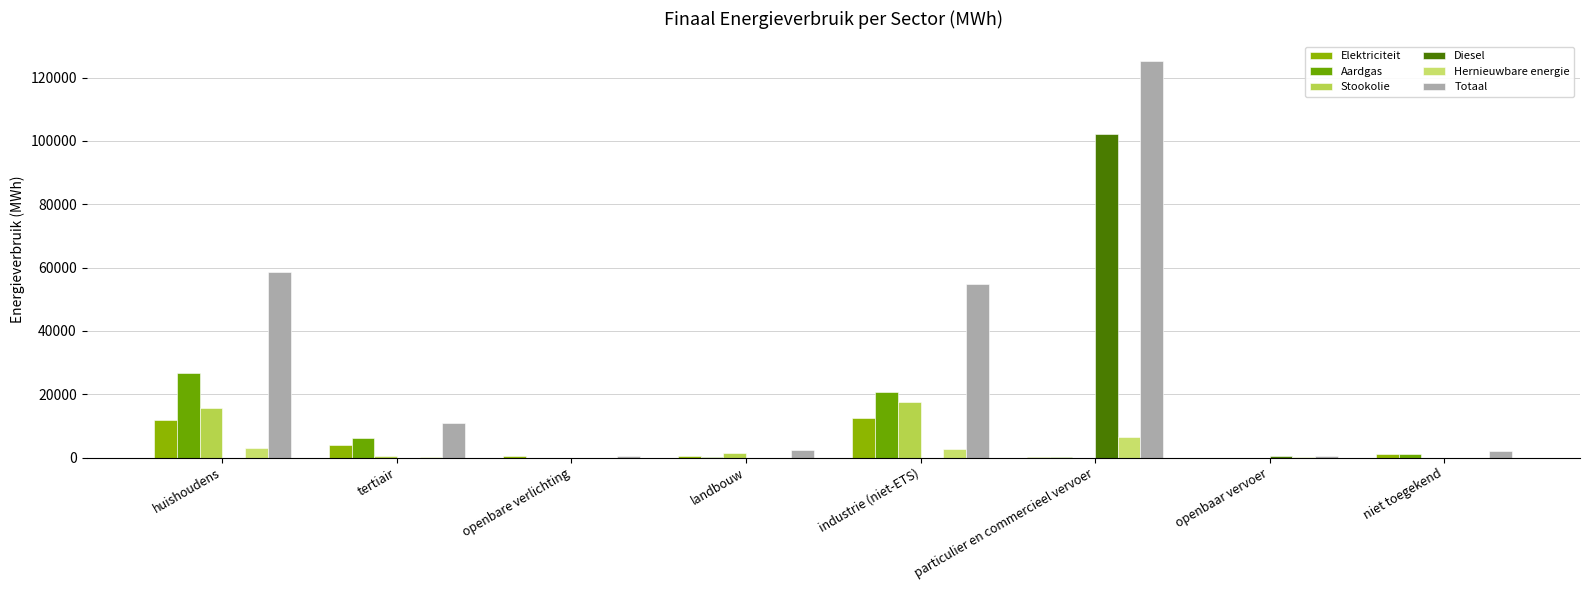

What is the difference between the Aardgas values at tertiair and openbare verlichting?

6197.3